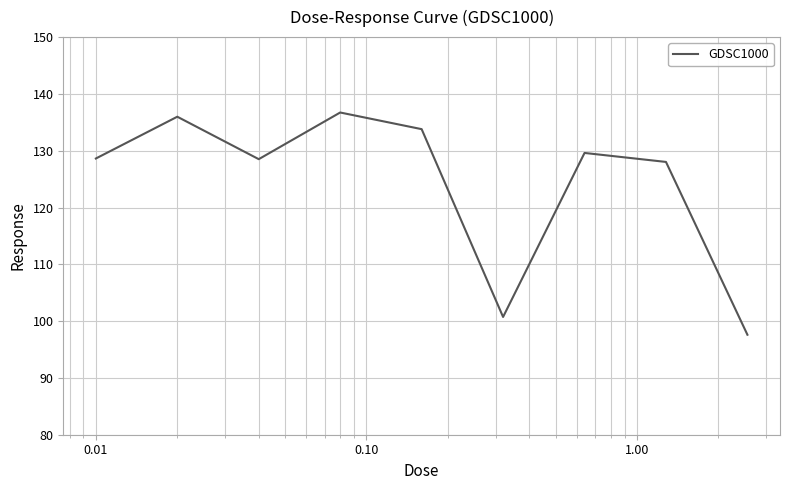

What is the maximum value shown in the chart?

136.7